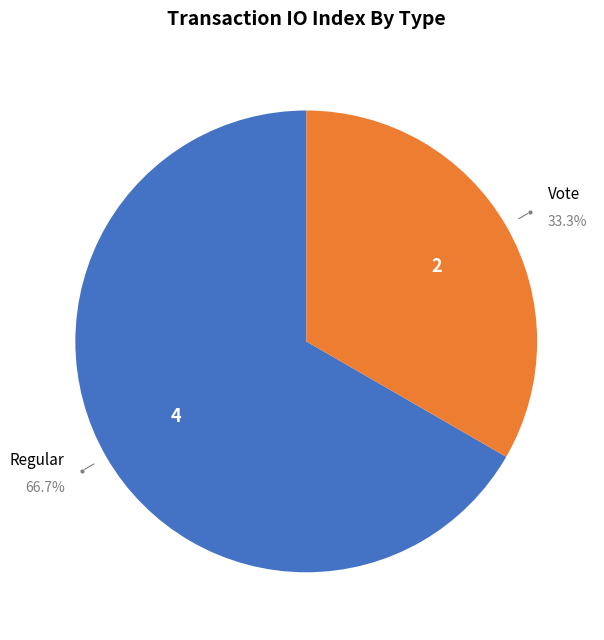

Is there a majority slice in this chart?

Yes